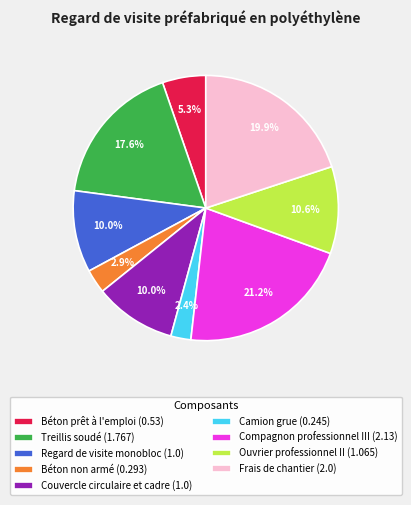

True or false: Couvercle circulaire et cadre accounts for 1% of the total.

False